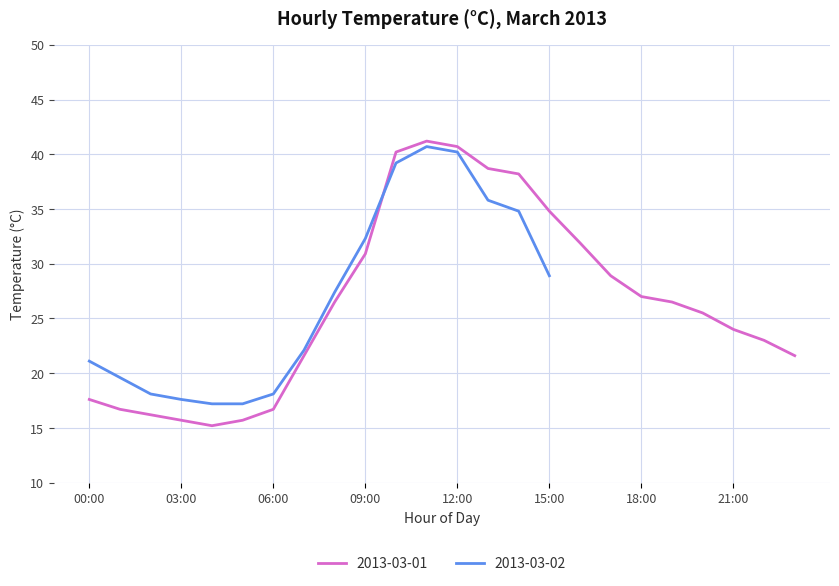

What is the minimum value for 2013-03-01?

15.2